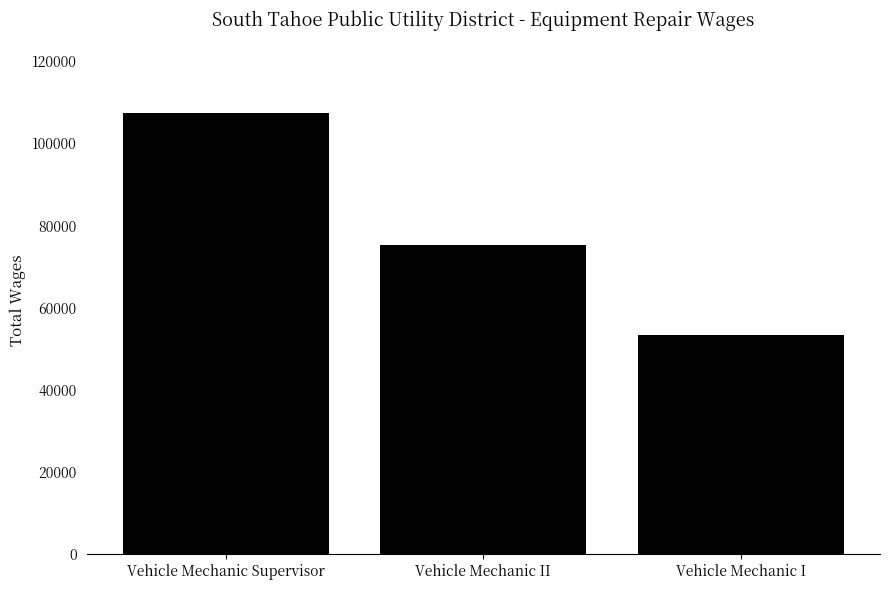

Between Vehicle Mechanic I and Vehicle Mechanic II, which is larger?

Vehicle Mechanic II